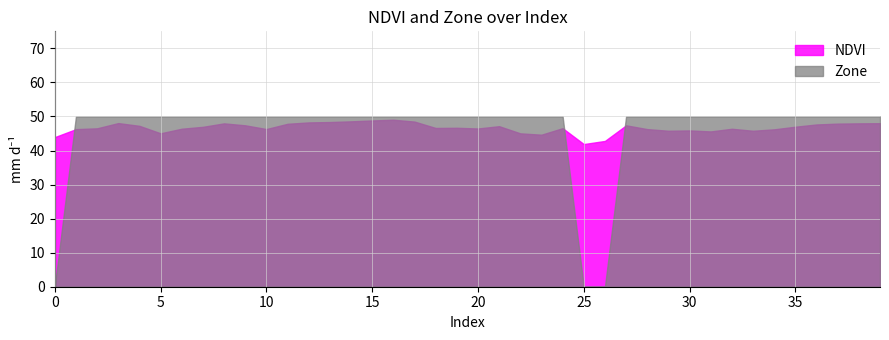

What is the difference between the maximum and minimum values in the Zone series?

50.0